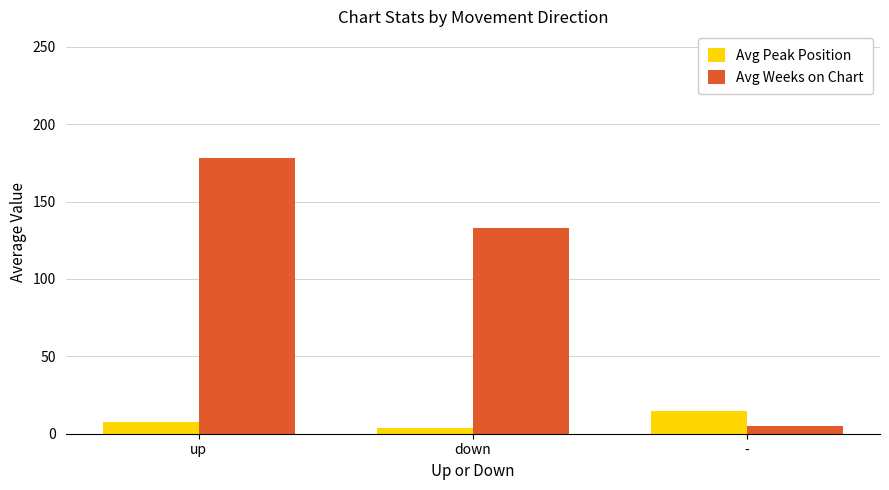

Which category has the highest value in the Avg Peak Position series?

-